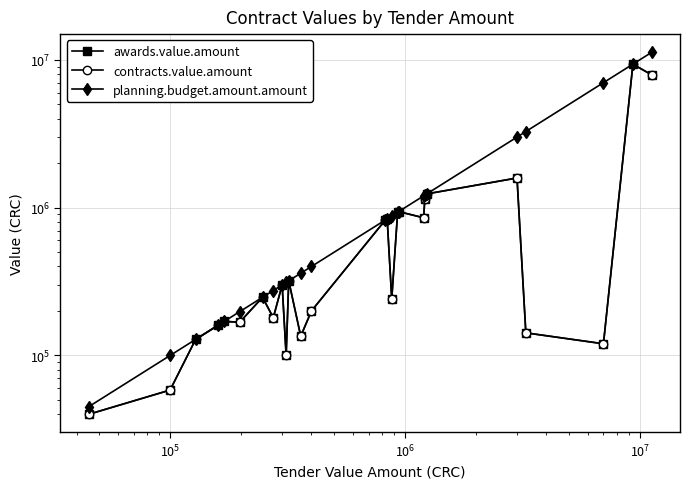

How many data points in contracts.value.amount are above 247571?

12